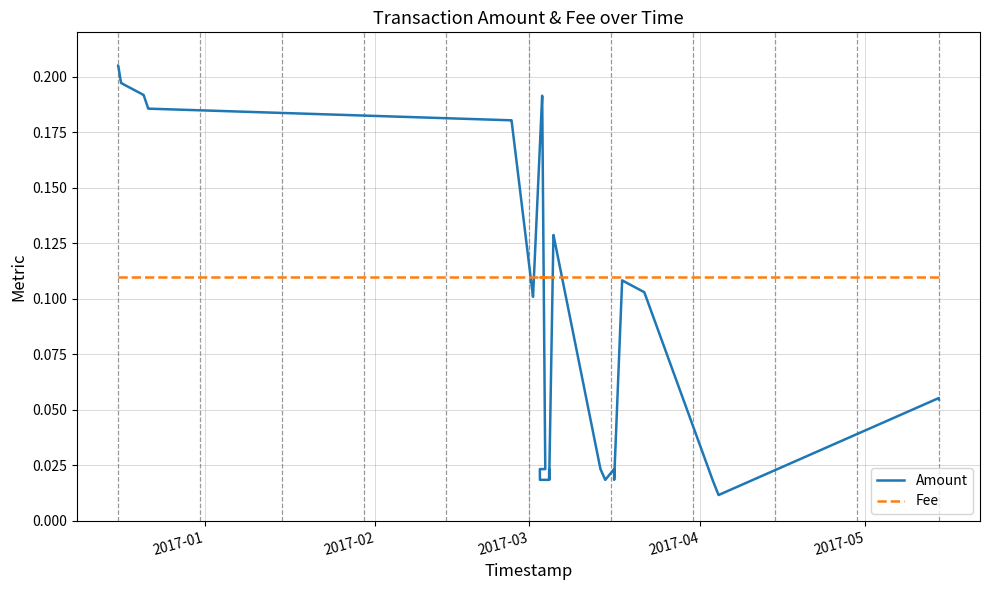

After their last crossing, which series has the higher values: Amount or Fee?

Fee